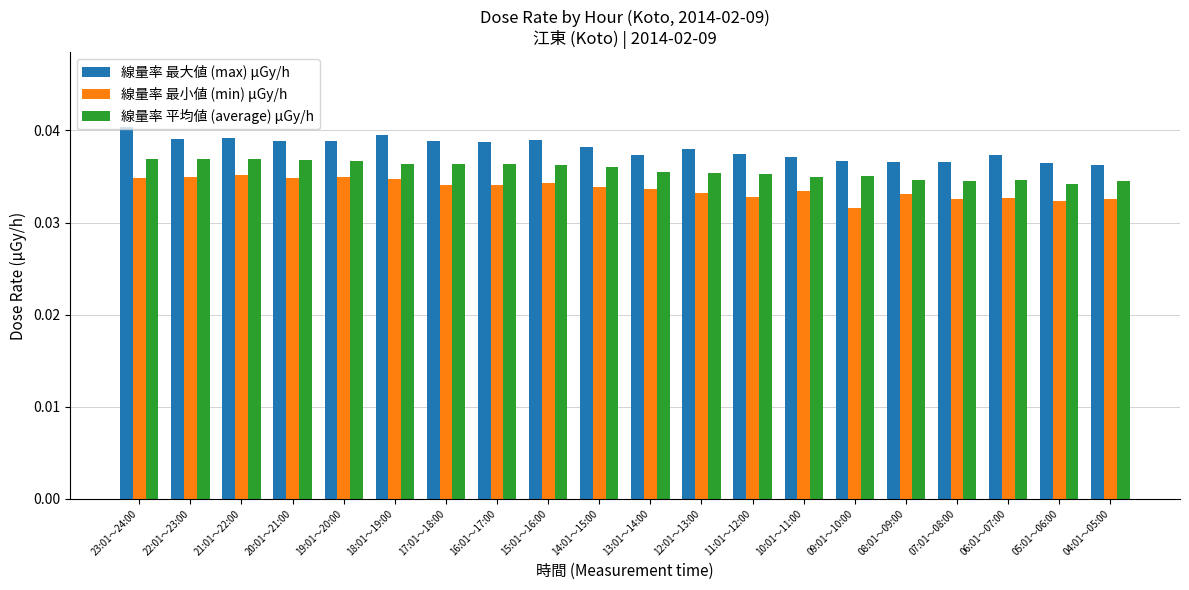

How many data points does each series have?

20